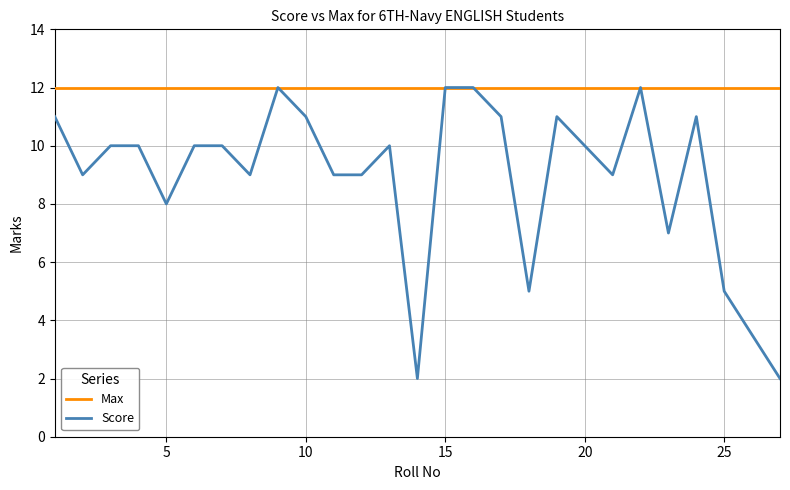

Rank the series by their average value, from lowest to highest.

Score, Max